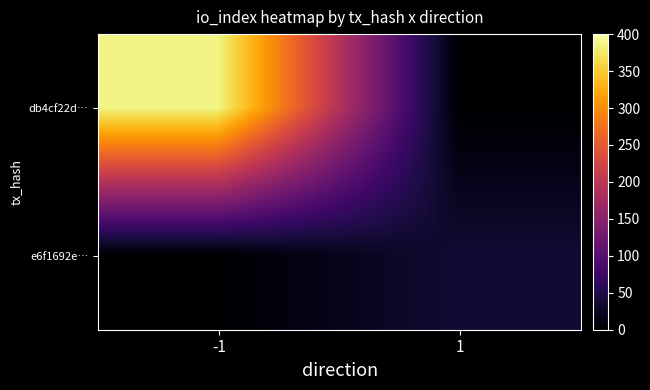

What is the difference between the highest and lowest values at 1?

37